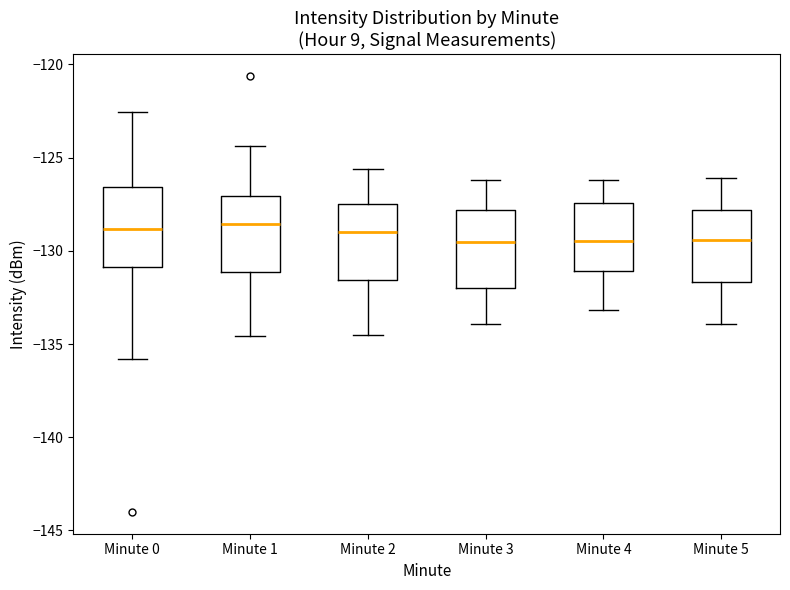

Reading left to right, read every box against the y-axis: the position of its median line, the range the box covers, and the ends of its whiskers. The values are not printed on the chart, so give them approximately, as read against the axis.

Minute 0: median -129.0, box -131.0 to -126.5, whiskers -136.0 to -122.5
Minute 1: median -128.5, box -131.0 to -127.0, whiskers -134.5 to -124.5
Minute 2: median -129.0, box -131.5 to -127.5, whiskers -134.5 to -125.5
Minute 3: median -129.5, box -132.0 to -128.0, whiskers -134.0 to -126.0
Minute 4: median -129.5, box -131.0 to -127.5, whiskers -133.0 to -126.0
Minute 5: median -129.5, box -131.5 to -128.0, whiskers -134.0 to -126.0